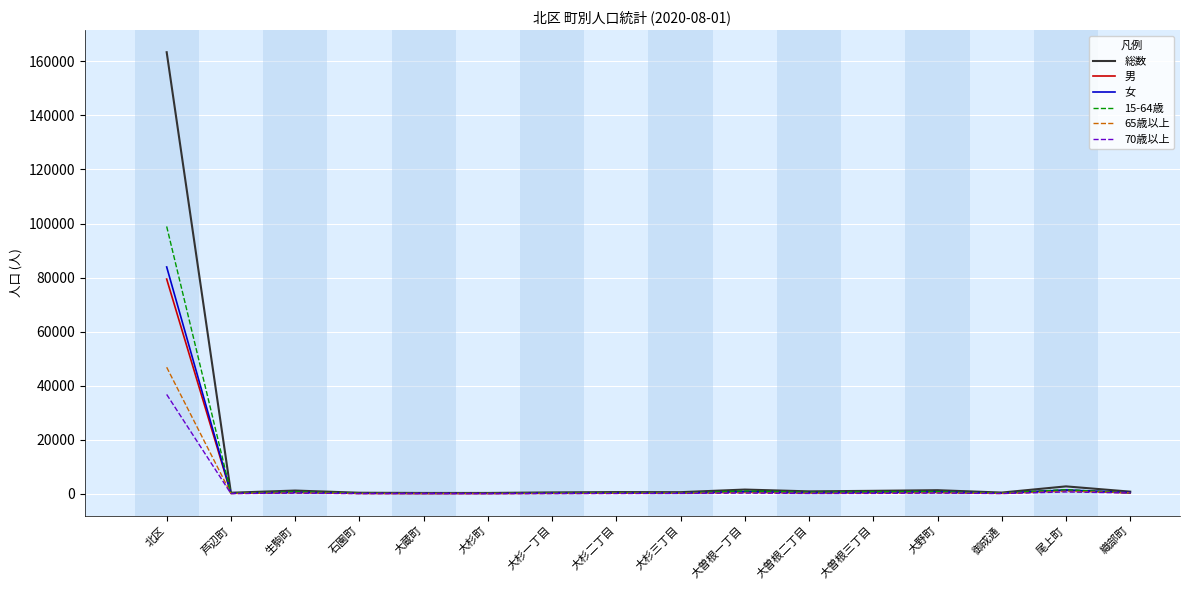

At which label does 総数 first exceed 807?

北区